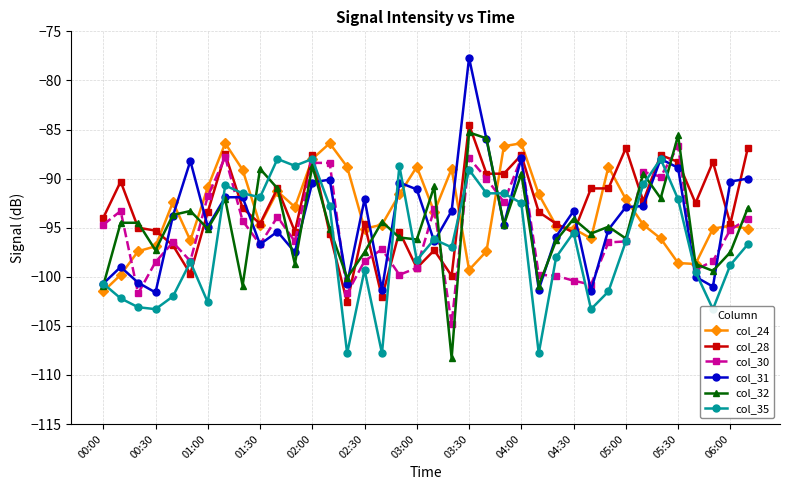

What is the highest value of the col_24 series?

-86.4